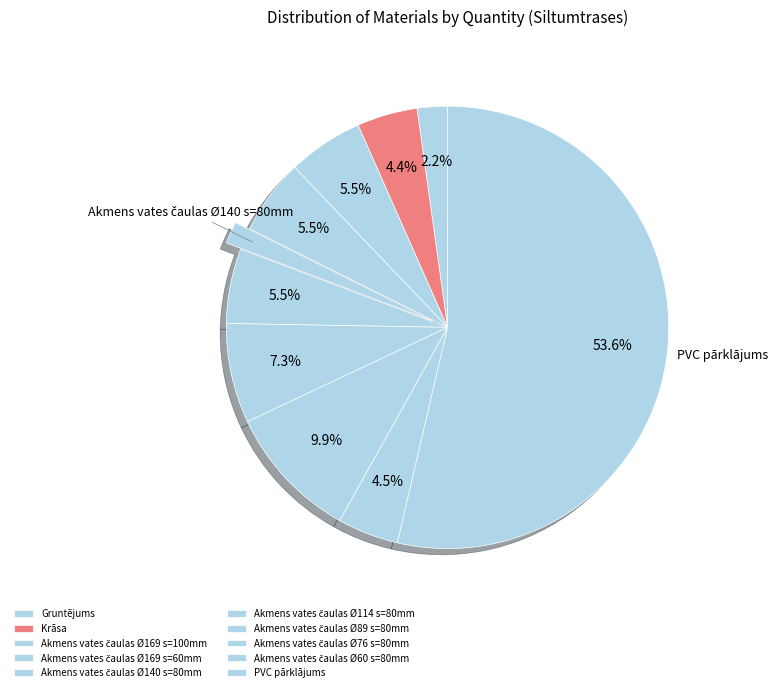

Which has a higher value, Akmens vates čaulas Ø169 s=60mm or Gruntējums?

Akmens vates čaulas Ø169 s=60mm